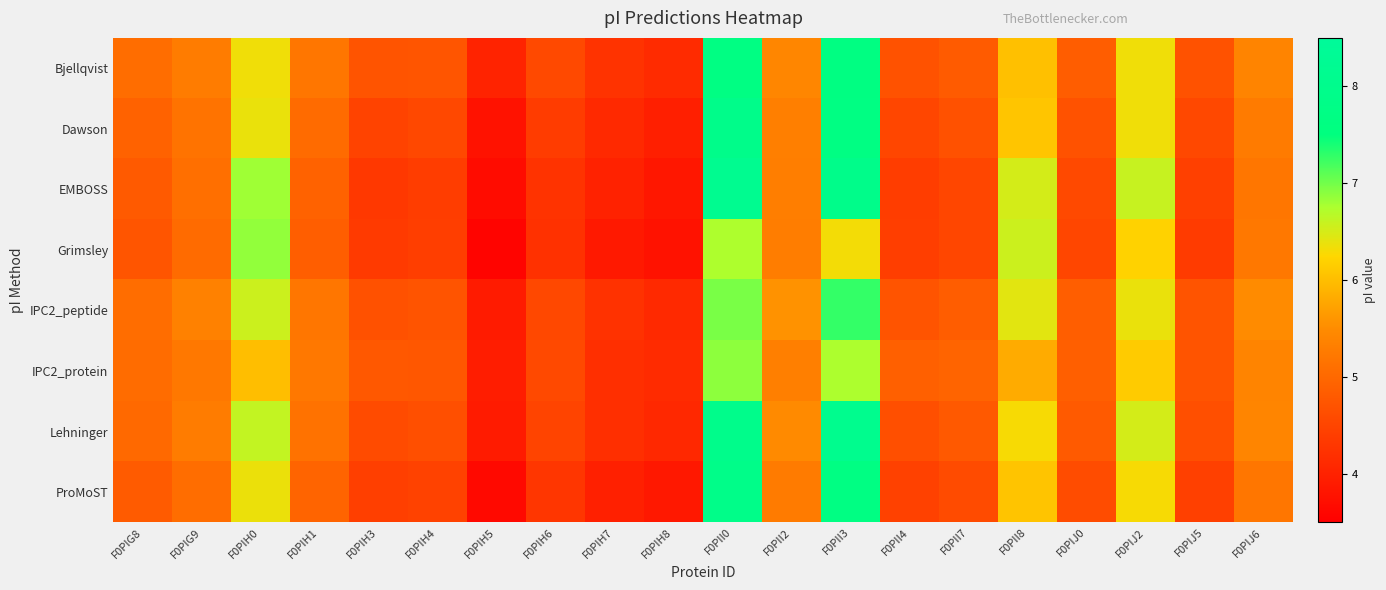

What is the greatest value displayed?

8.2